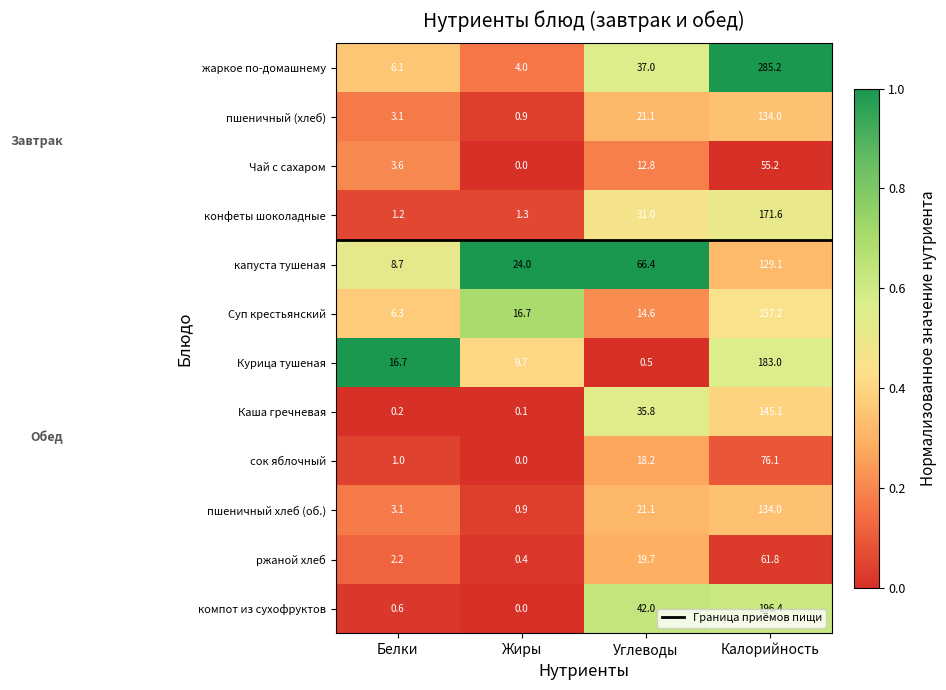

What is the difference between the second highest and second lowest values in the пшеничный (хлеб) series?

18.0